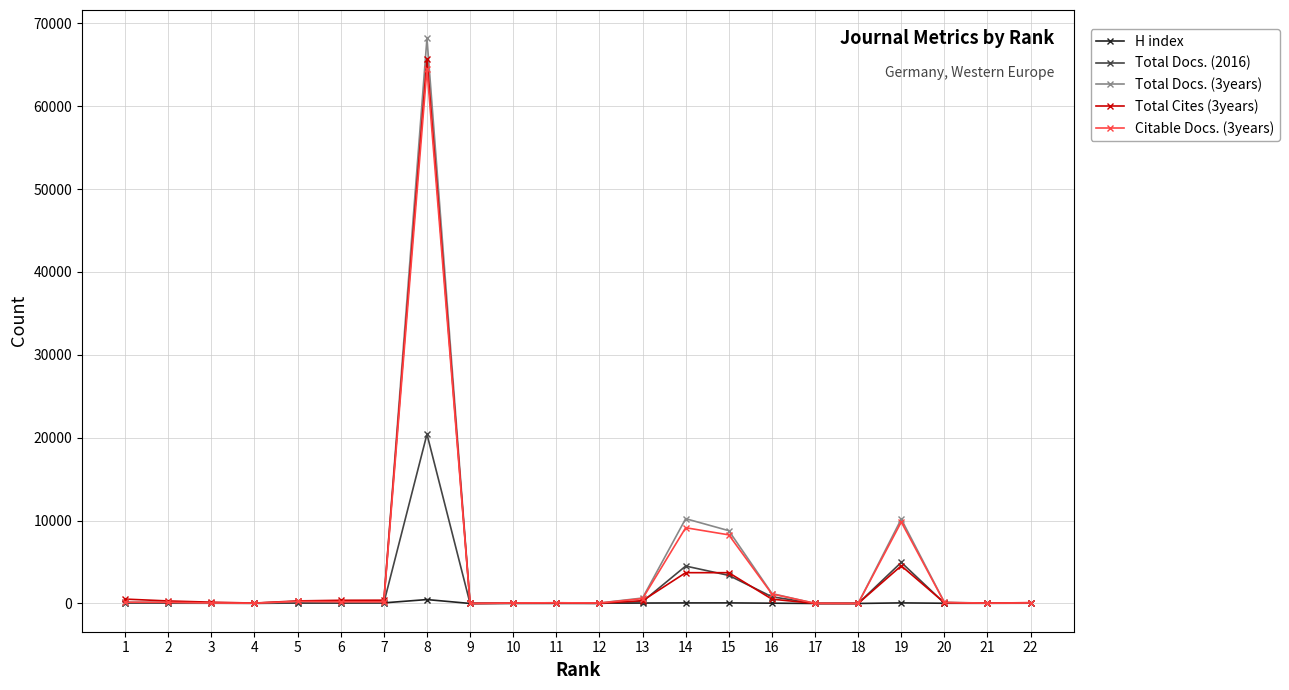

What is the maximum value shown in the chart?

68194